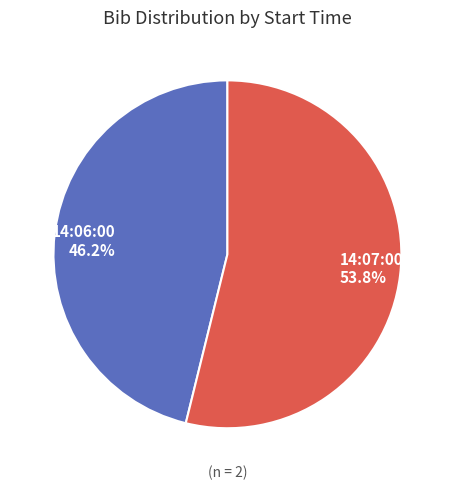

What portion of the pie excludes 14:07:00?

46.2%